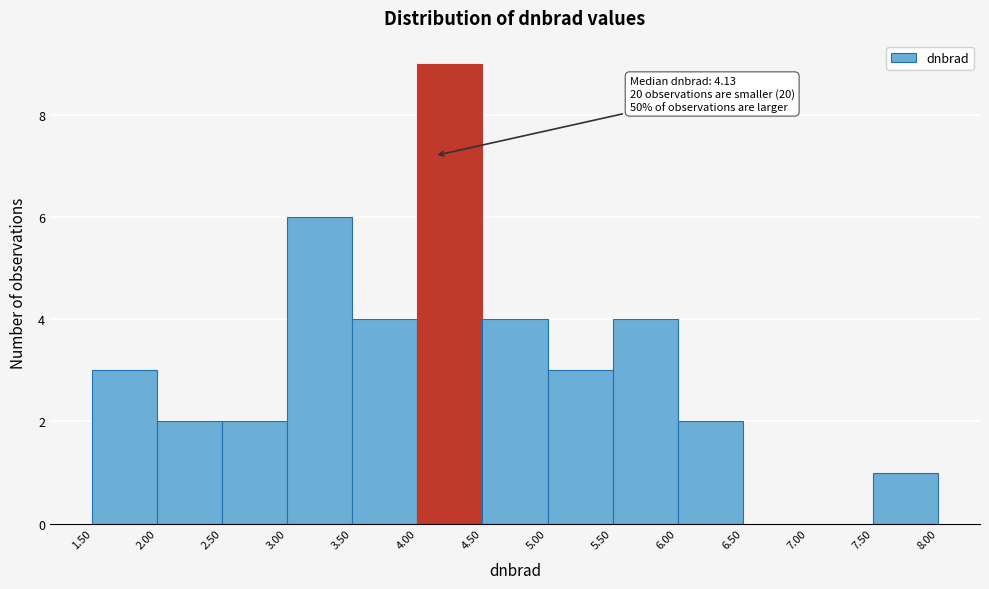

Which range on the x-axis has the tallest bar?

4.00 to 4.50